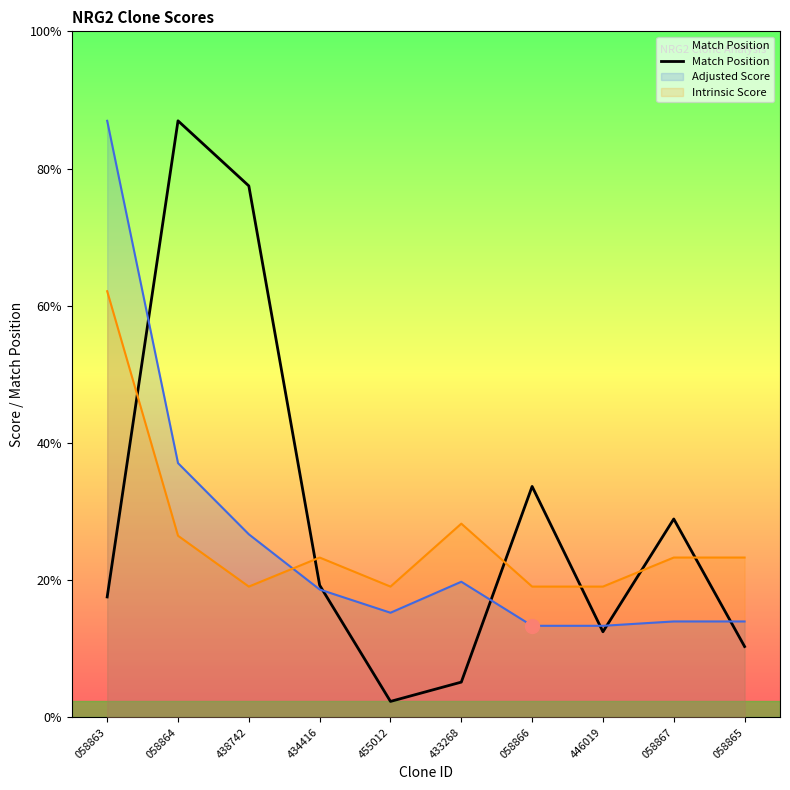

At which category does the chart reach its minimum across all series?

455012